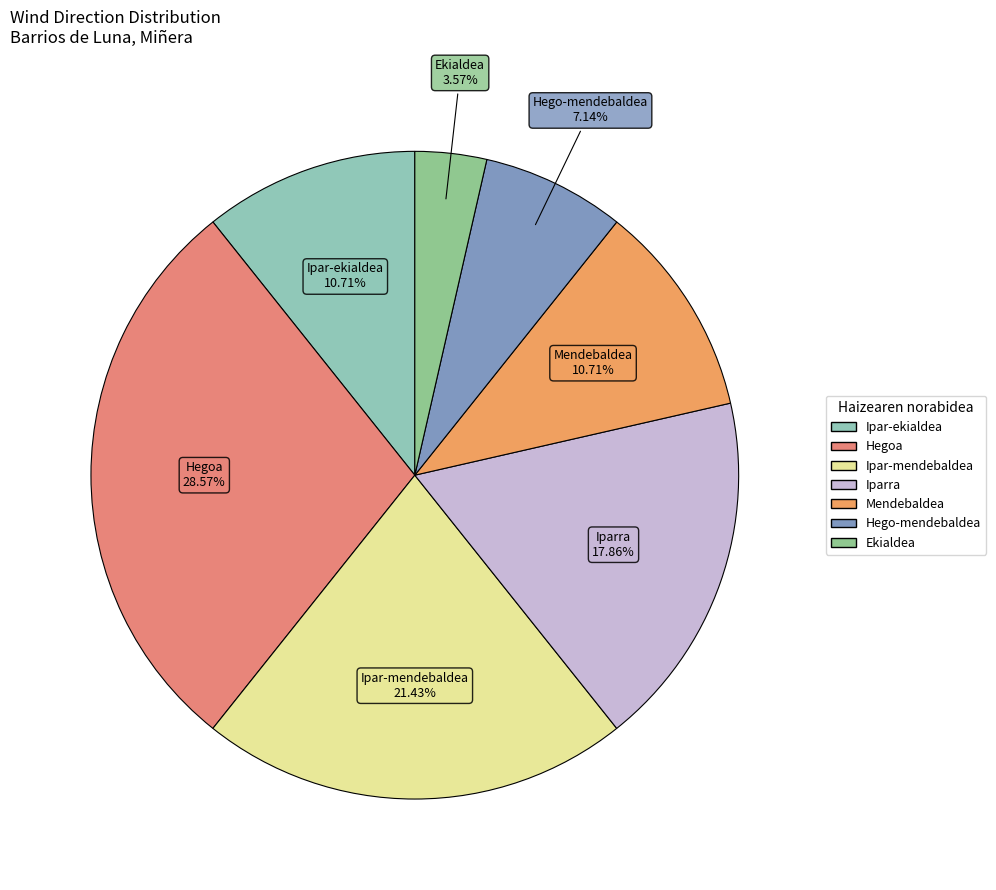

Combined, do Ekialdea and Hego-mendebaldea account for over 50%?

No